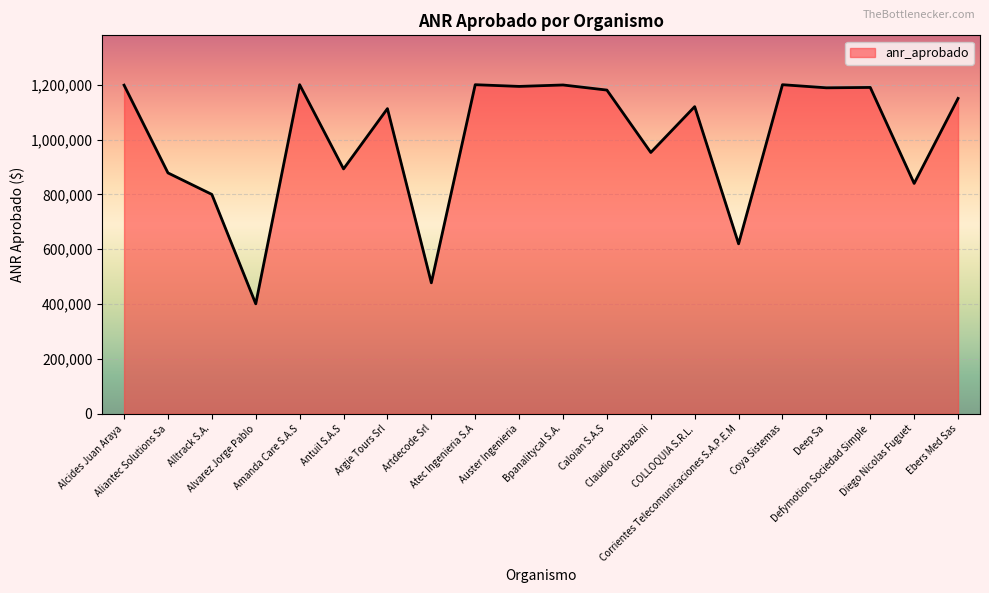

At which label is the value closest to 800500?

Alltrack S.A.